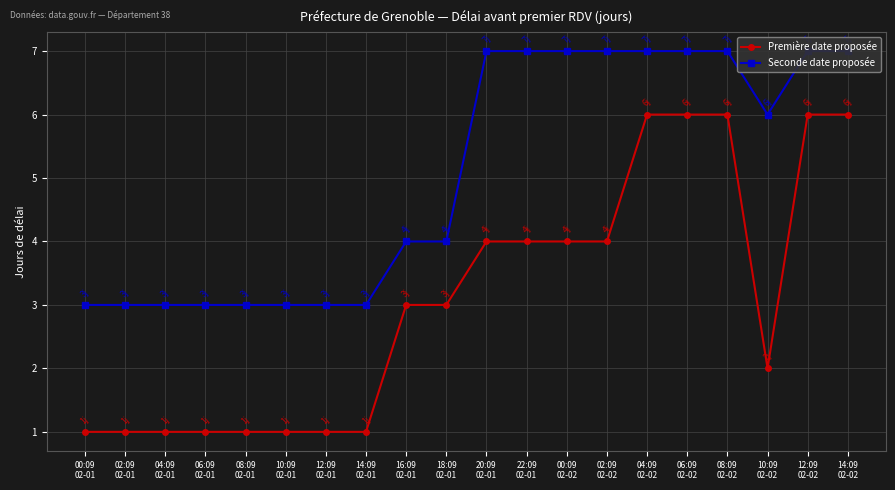

How many series are shown in this chart?

2